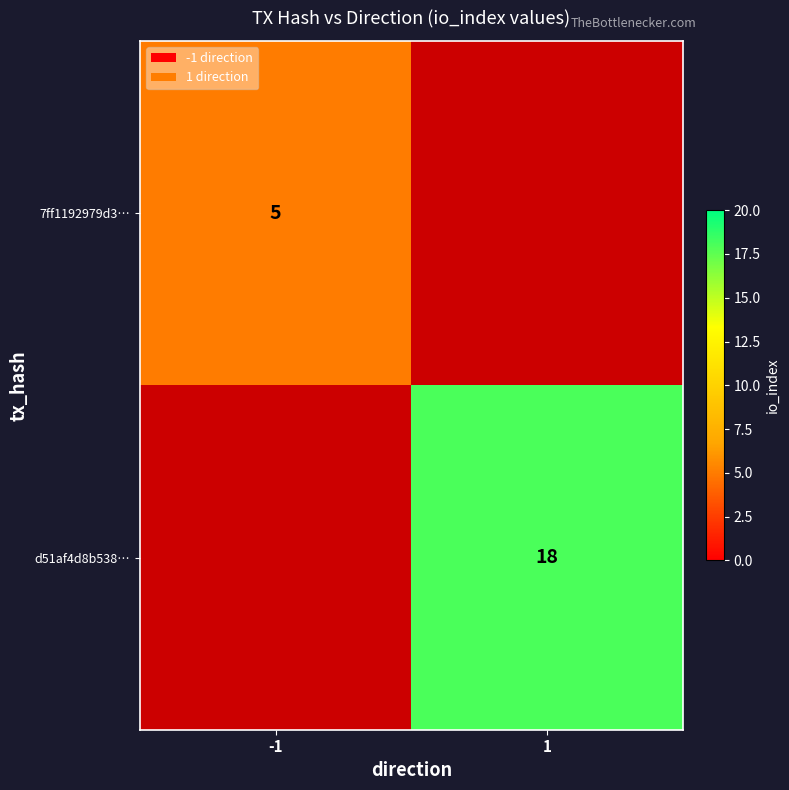

The value of 7ff1192979d3… at -1 is 2. True or false?

False